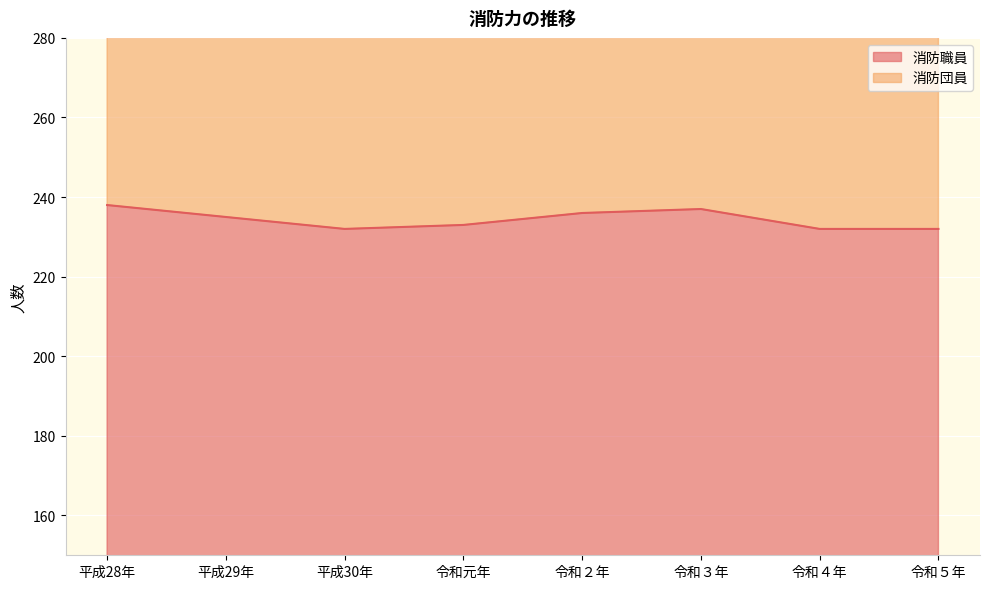

What is the ratio of the value at 令和元年 to the value at 平成29年?

1.0